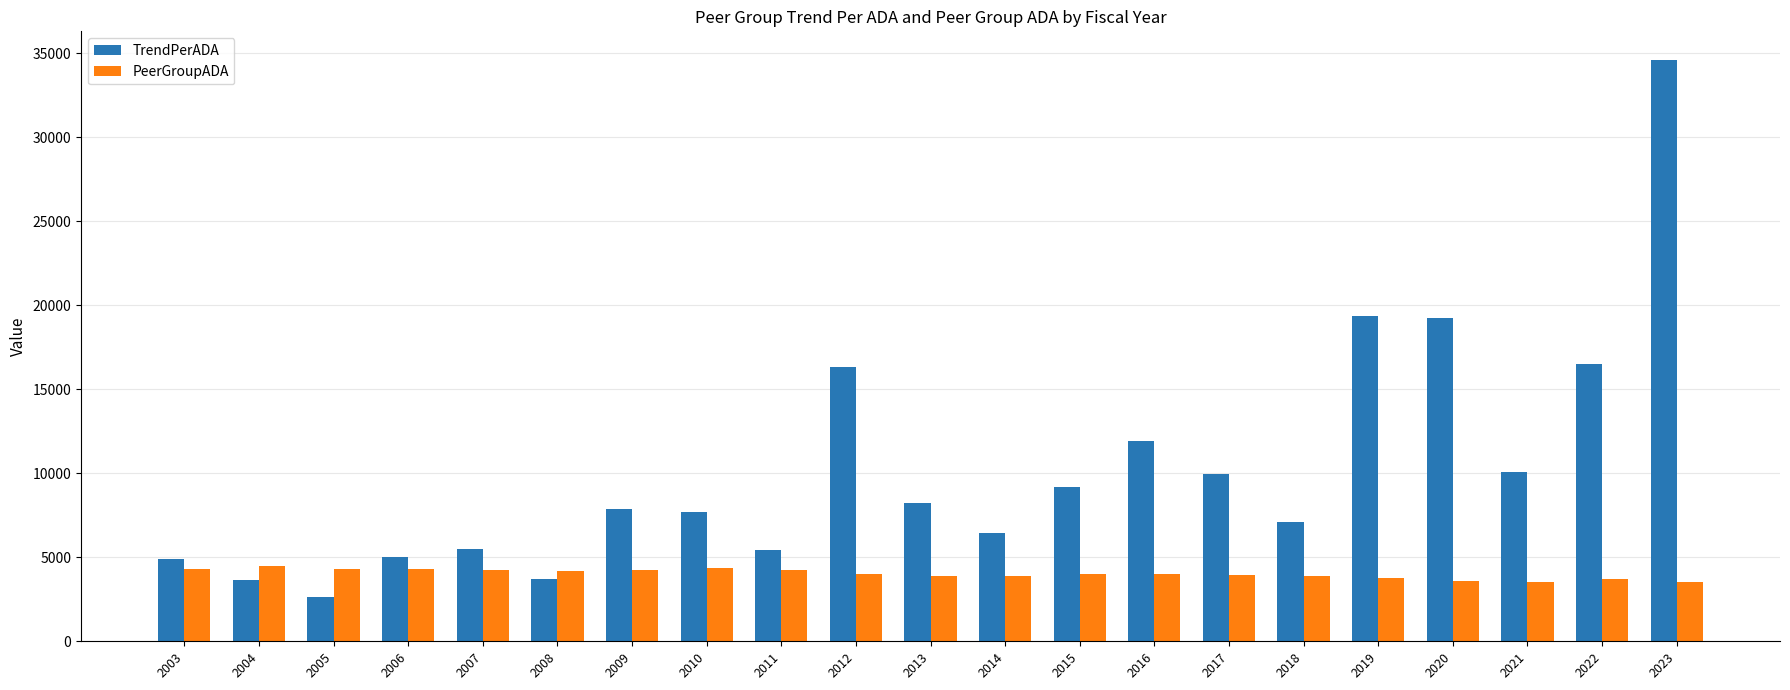

Is it true that PeerGroupADA equals 3582.9 at 2020?

True